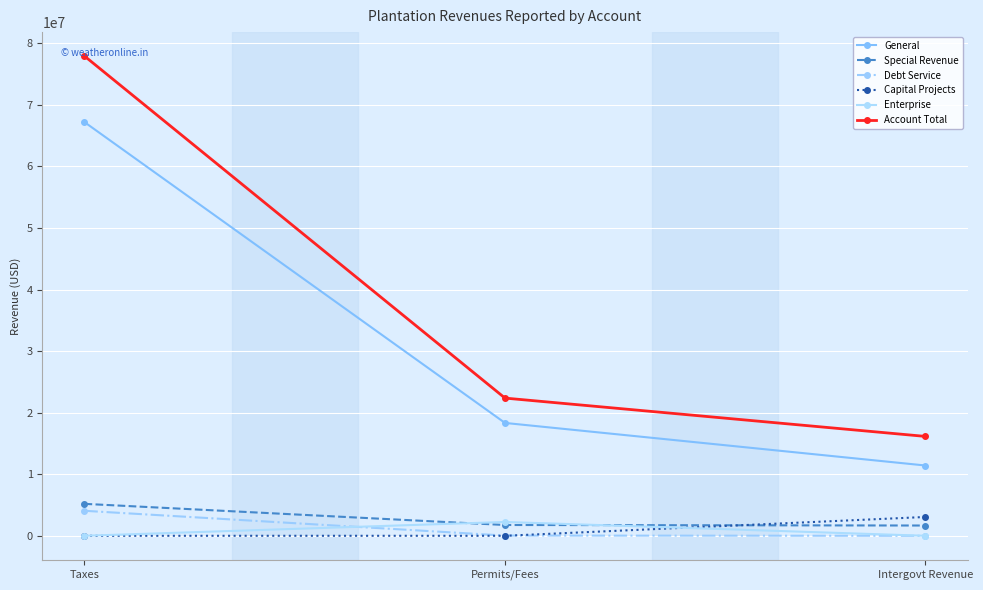

Where is Account Total nearest to the value 47039643?

Permits/Fees